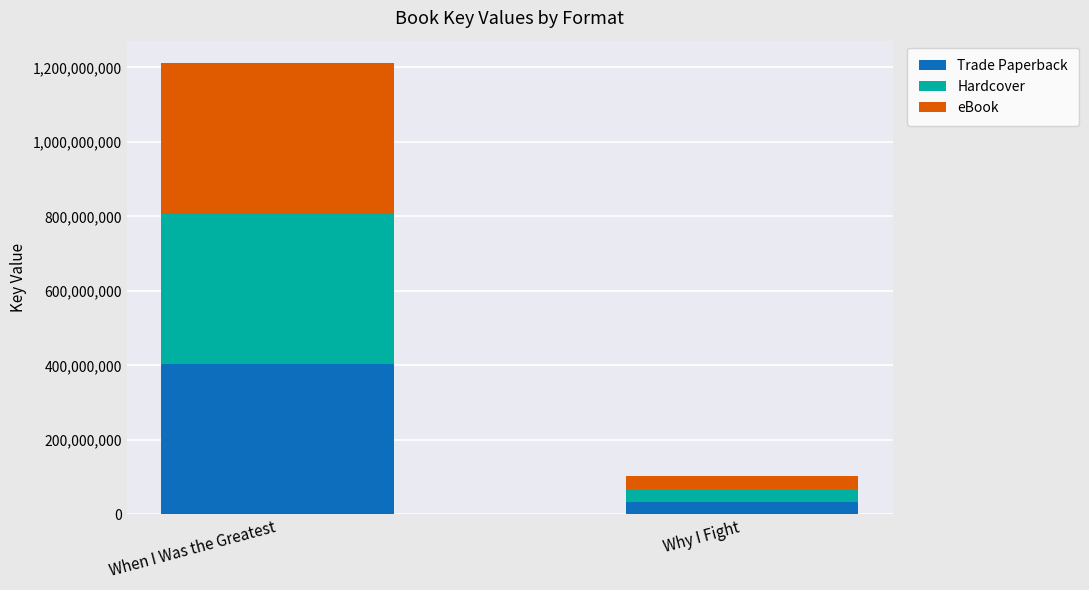

Reading left to right, what are the values for Trade Paperback?

403685668	34056307